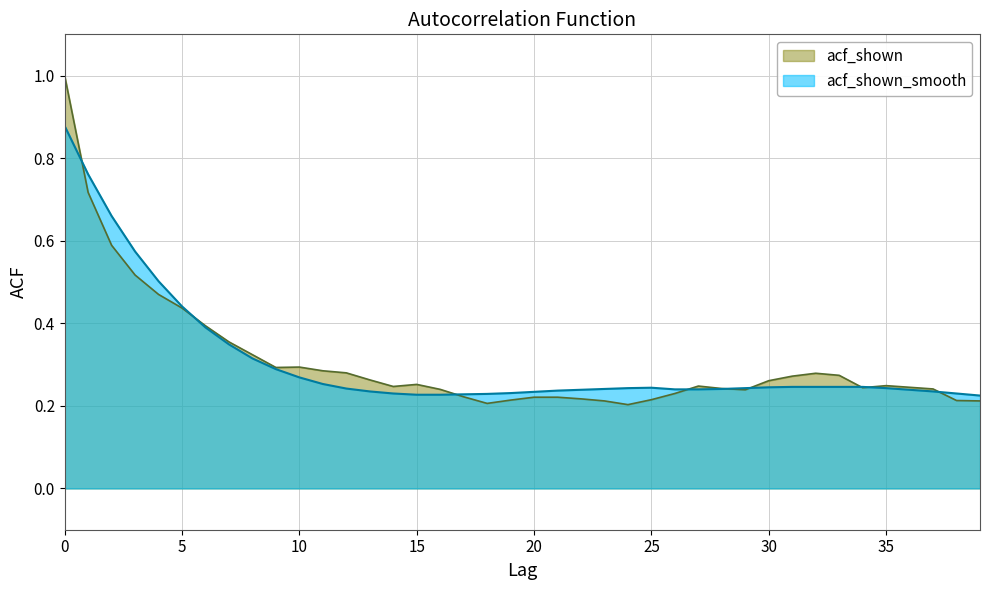

What is the total value across all series at 8?

0.6